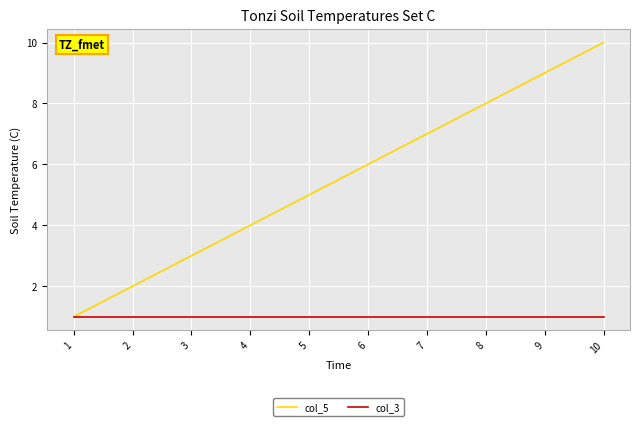

How many series are shown in this chart?

2